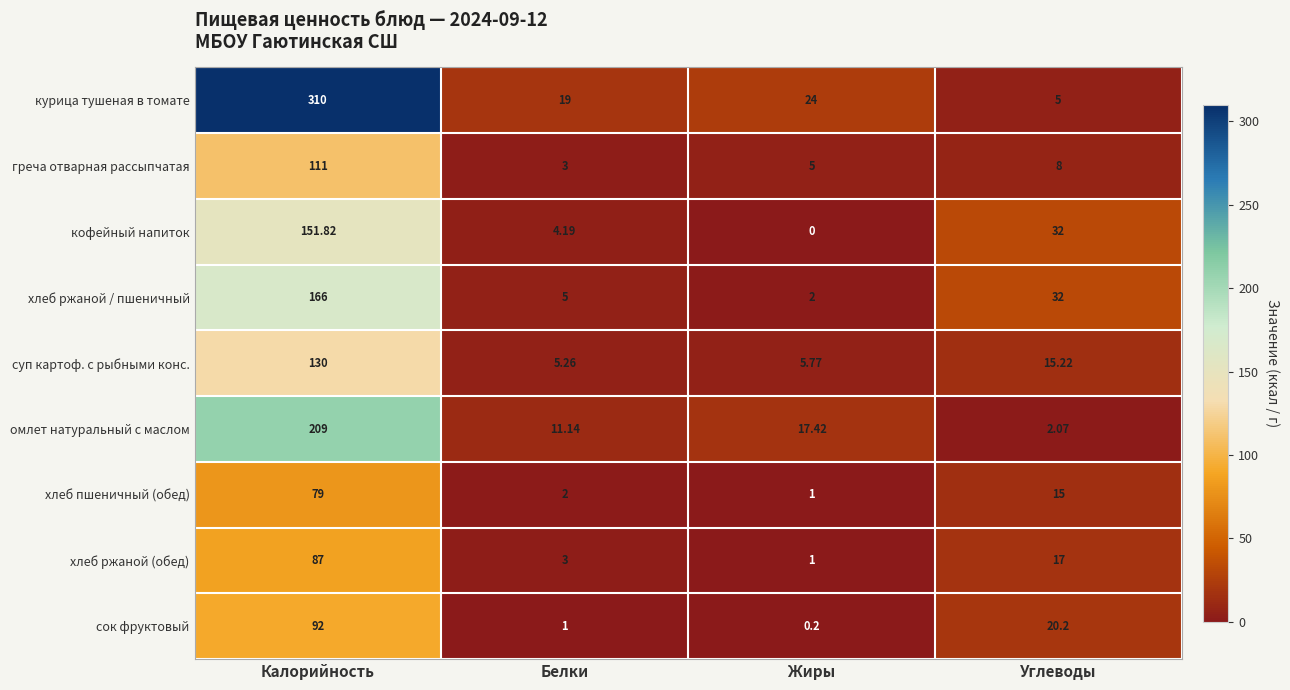

At which label does курица тушеная в томате first exceed 24?

Калорийность